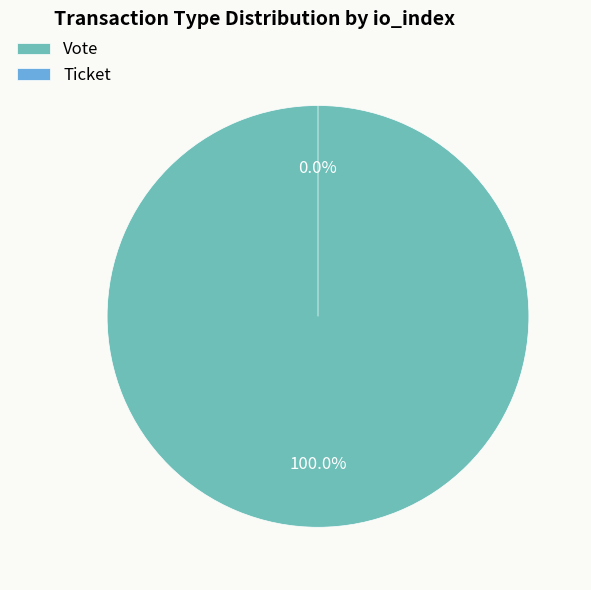

What is the change in value from Vote to Ticket?

-1